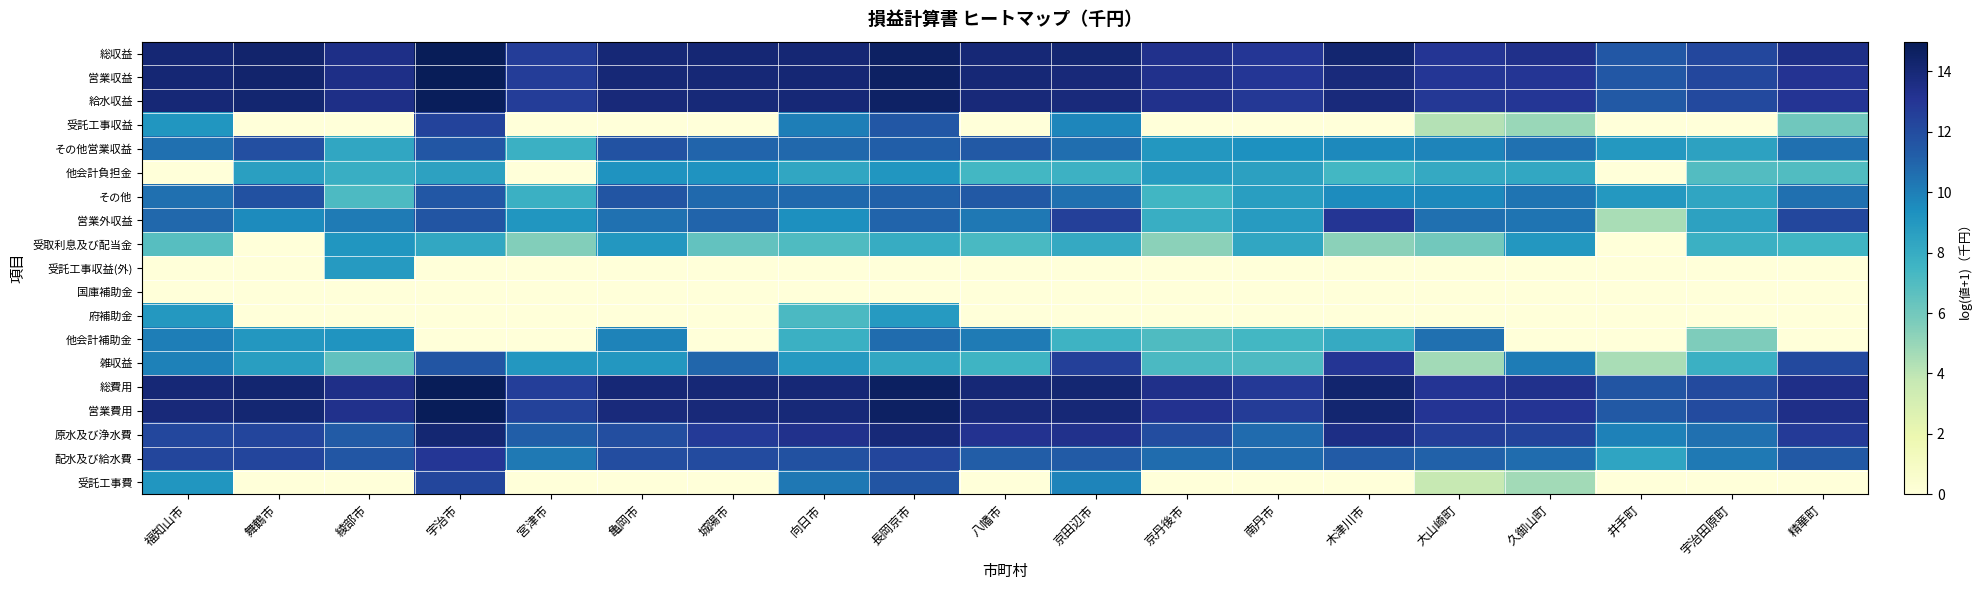

What is the difference between the highest and lowest values at 精華町?

13.5